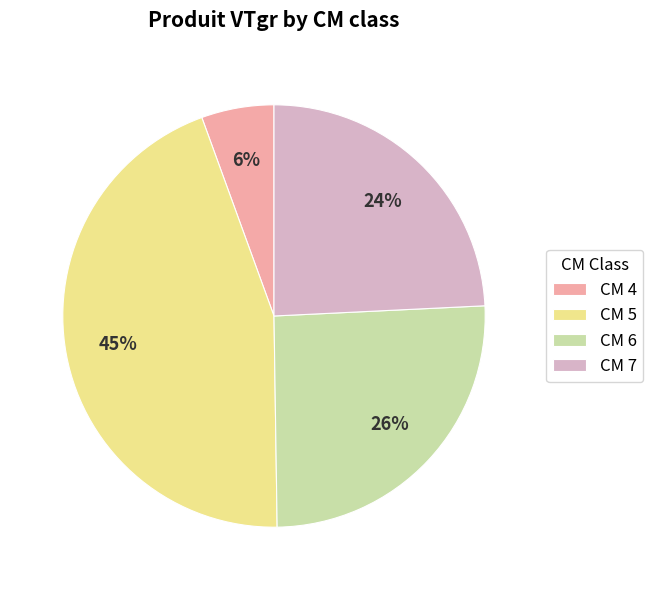

Which slice is the smallest?

CM 4